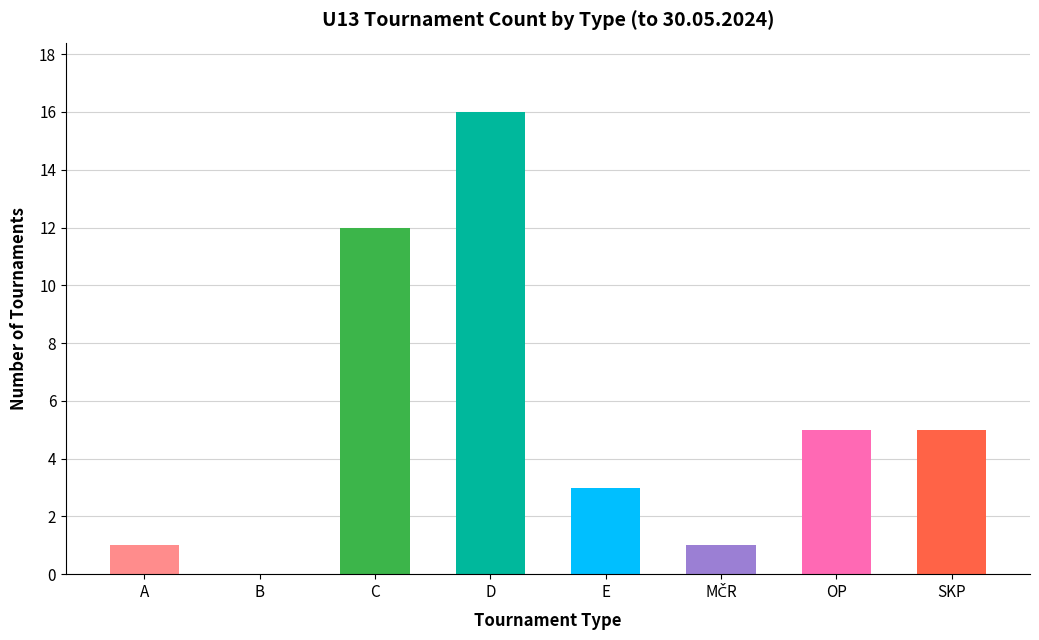

Where does the data first go above 5?

C